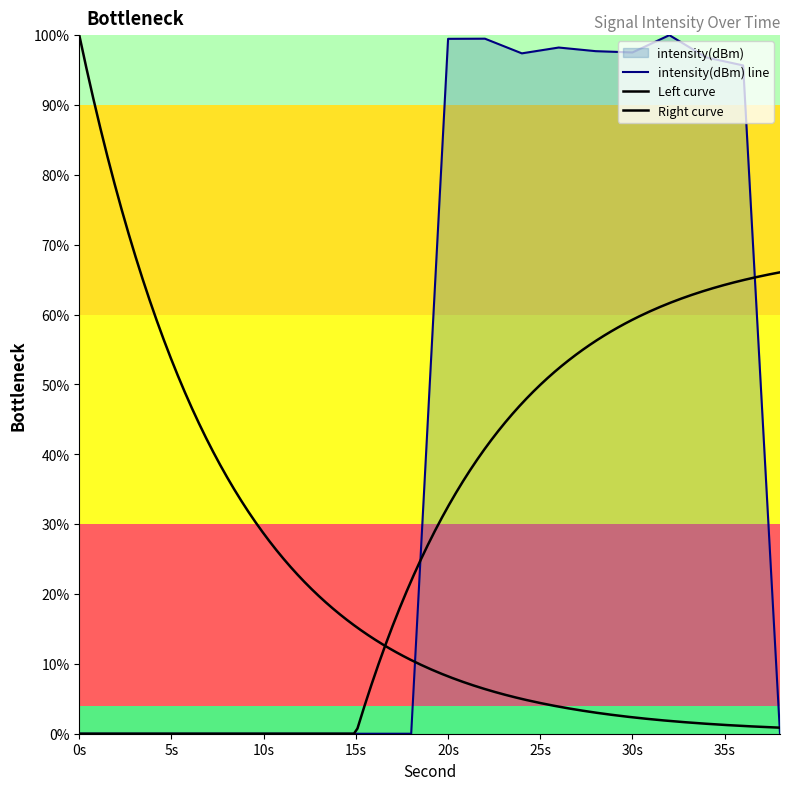

How many distinct data groups are displayed?

1